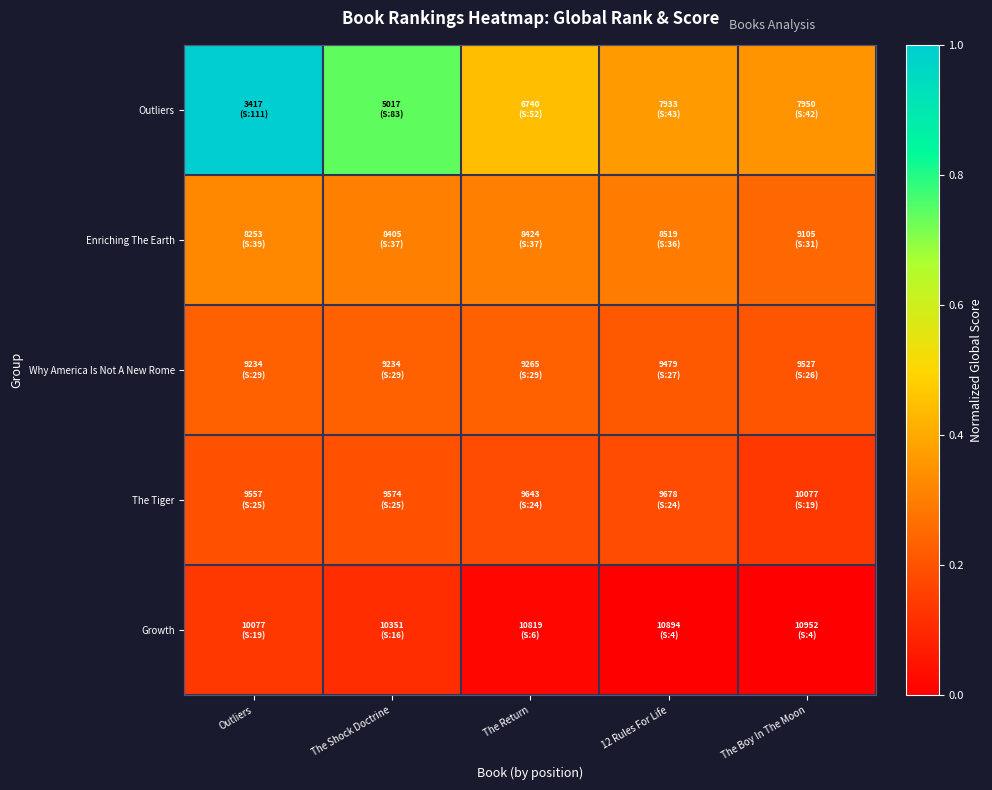

What is the total value across all series at The Boy In The Moon?

1.0